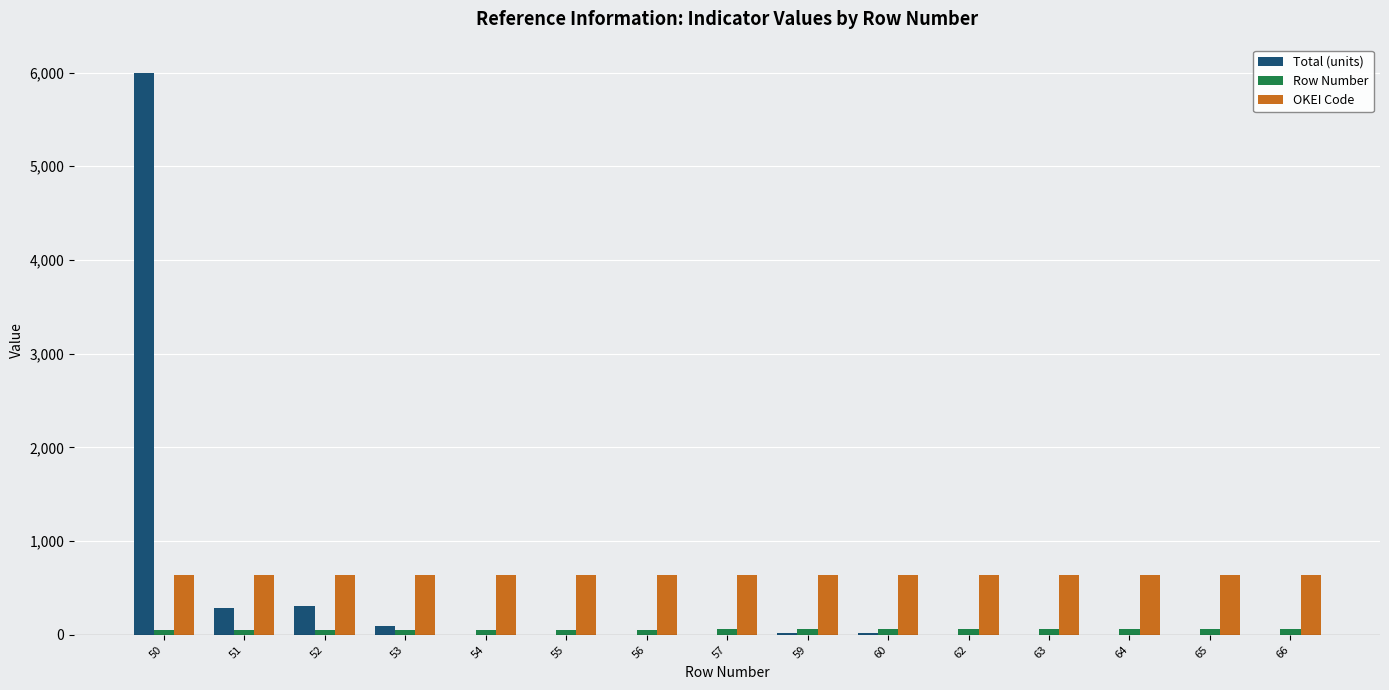

How many series are shown in this chart?

3